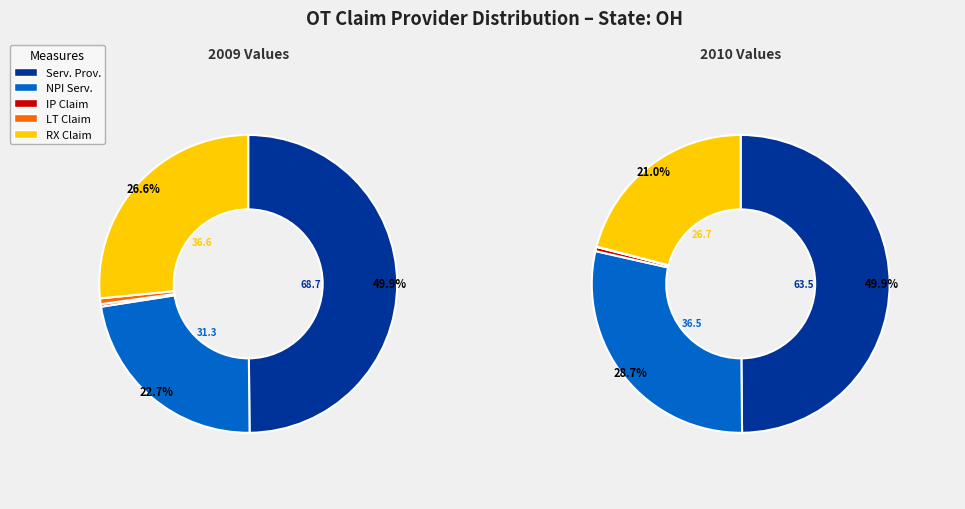

The 3 slice represents 11% of the pie. True or false?

False